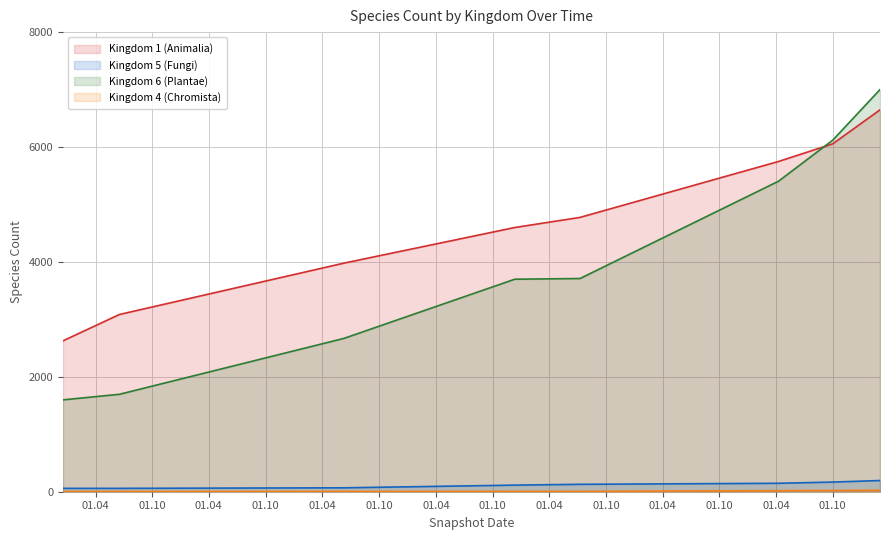

Which category has the lowest value across all series?

2008-12-17